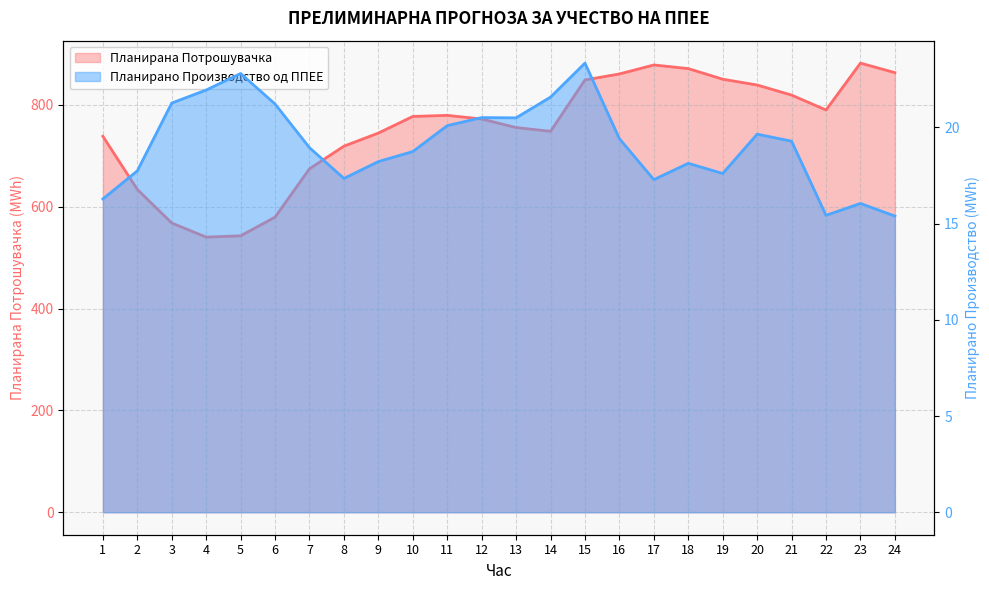

Is the value of Планирано Производство од ППЕЕ at 24 greater than the value of Планирана Потрошувачка at 8?

No